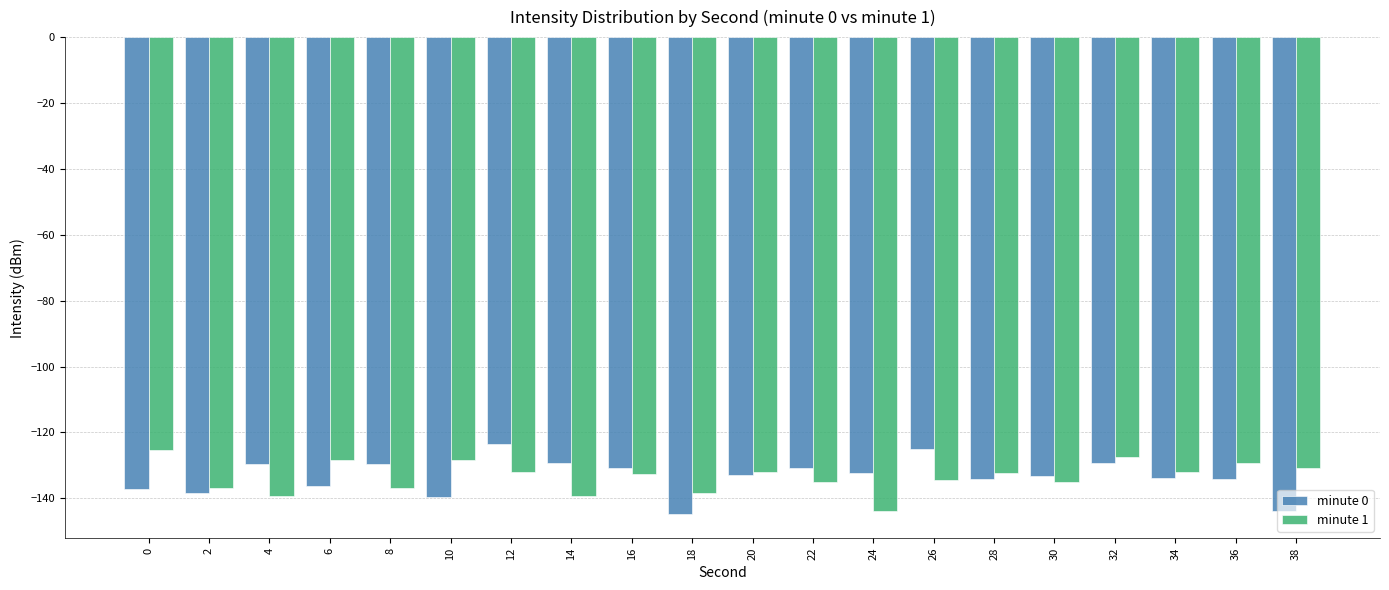

What value does the minute 0 series have at 10?

-139.5